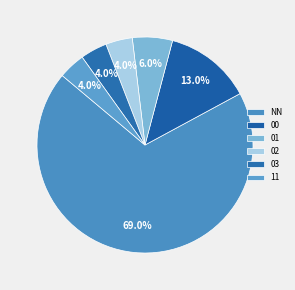

To the nearest percent, what percentage of the pie is 03?

4%